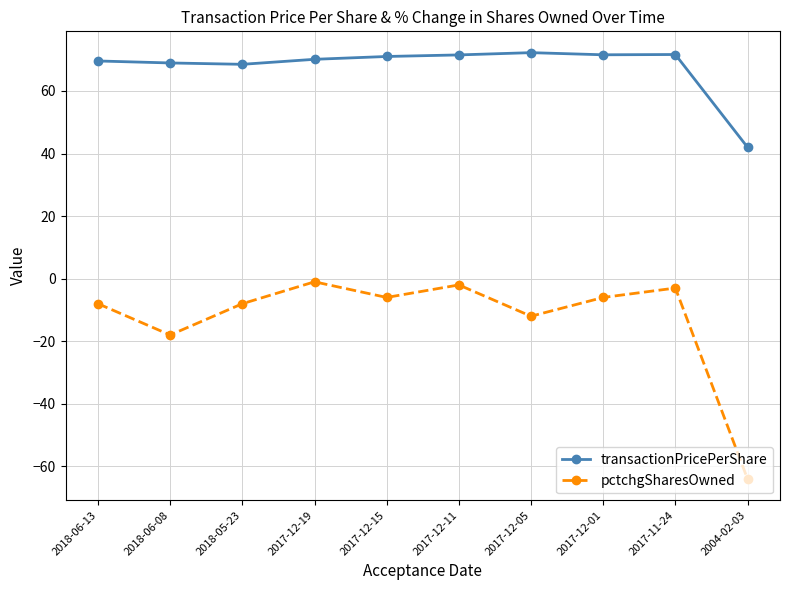

What is the difference between the second highest and second lowest values in the transactionPricePerShare series?

3.1